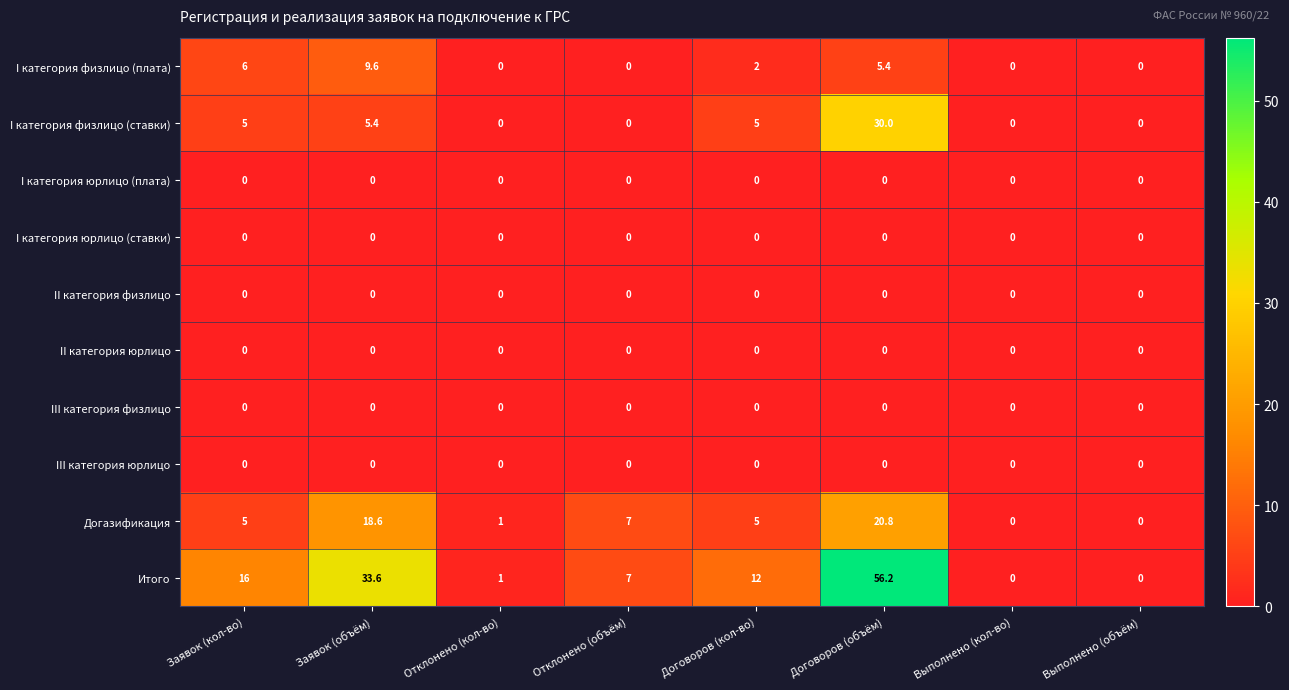

At which label does I категория физлицо (ставки) reach its peak?

Договоров (объём)